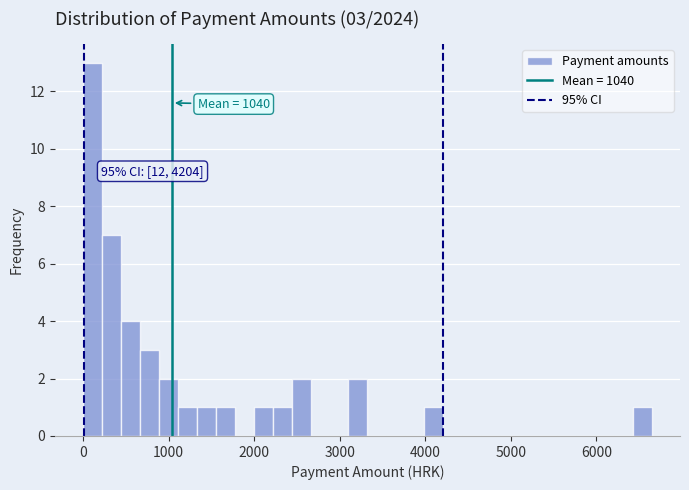

Read against the x-axis, roughly where is the centre of the tallest bar?

100